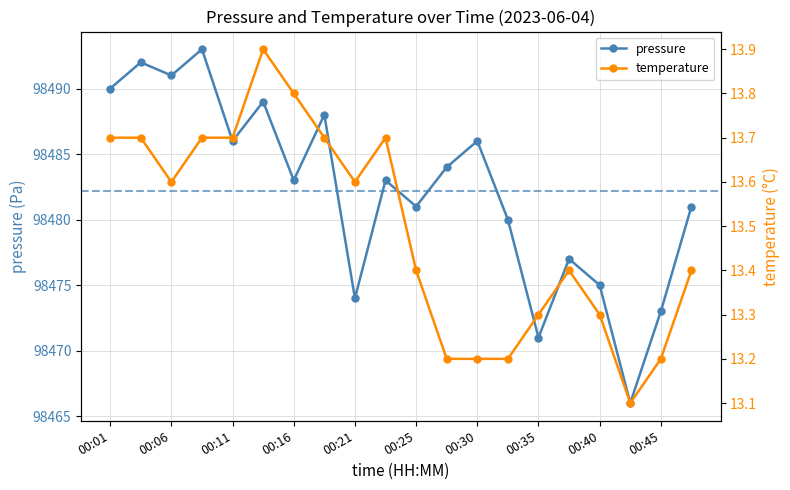

At which category does pressure reach its first local peak?

00:04